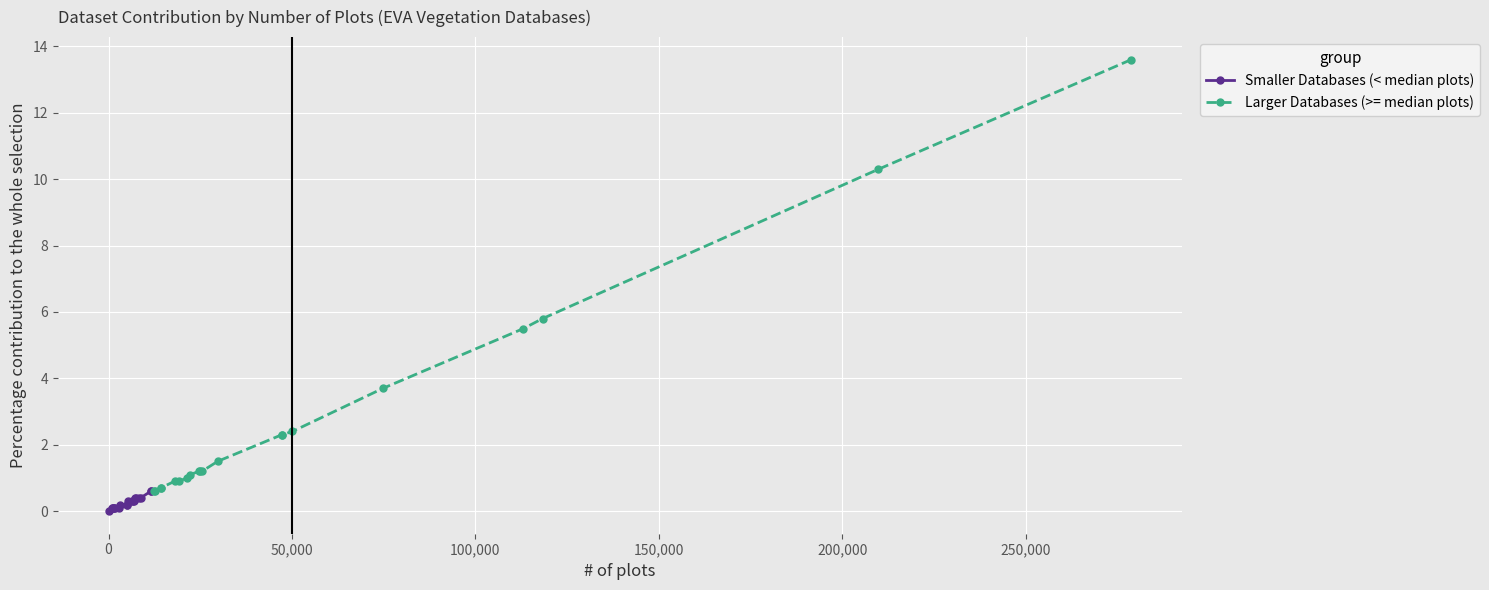

Which series has the largest range (max minus min)?

Larger Databases (>= median plots)